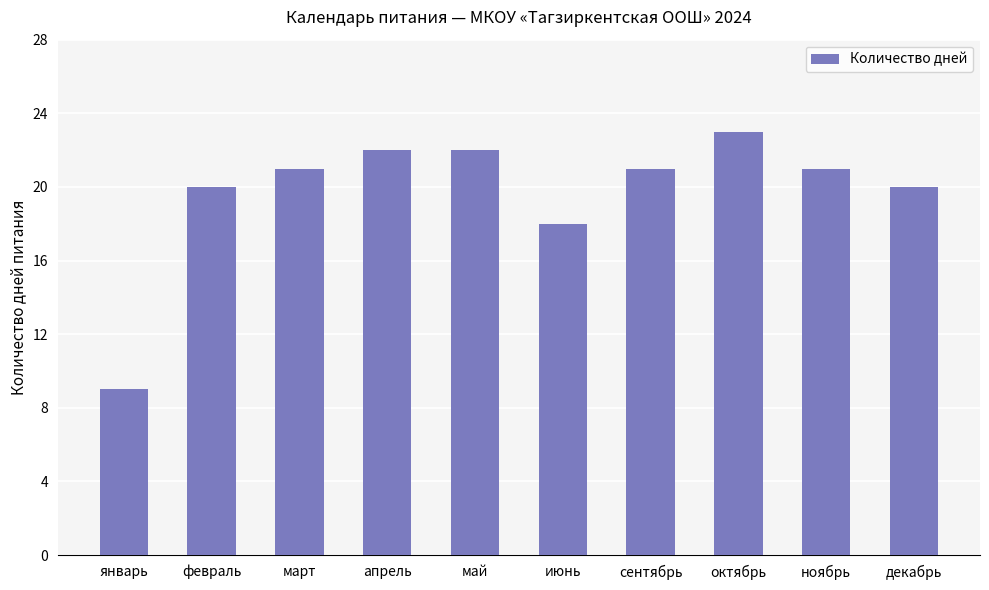

What is the minimum value shown in the chart?

9